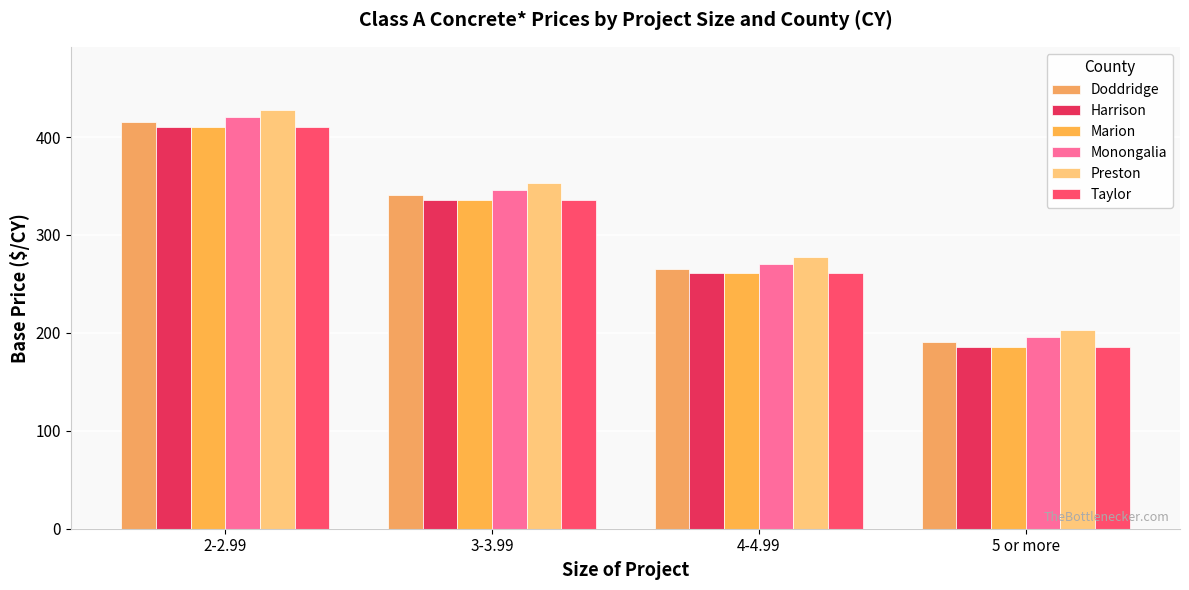

Which category has the lowest value across all series?

5 or more